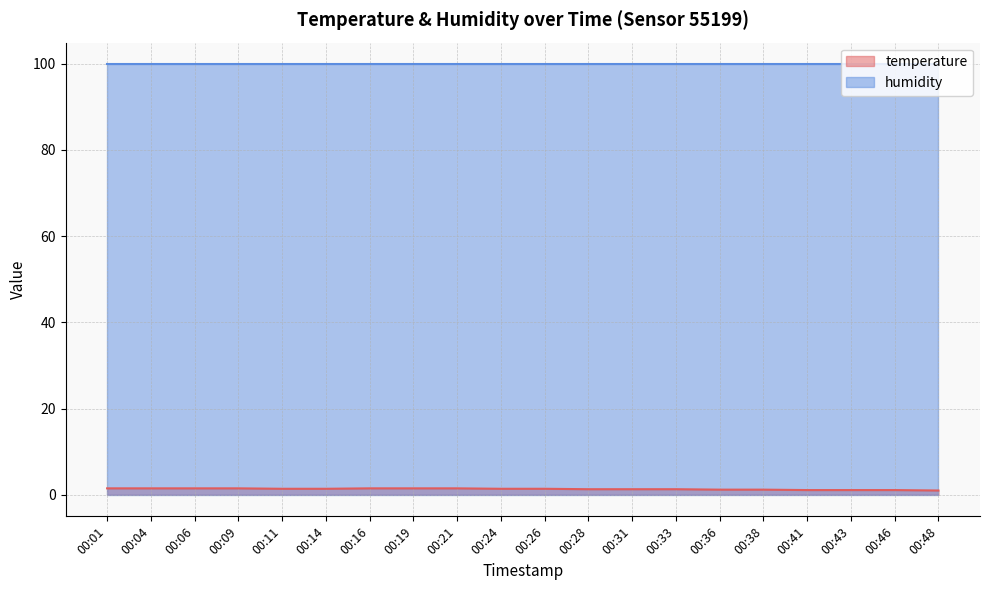

What is the difference between the maximum and second lowest values?

0.4